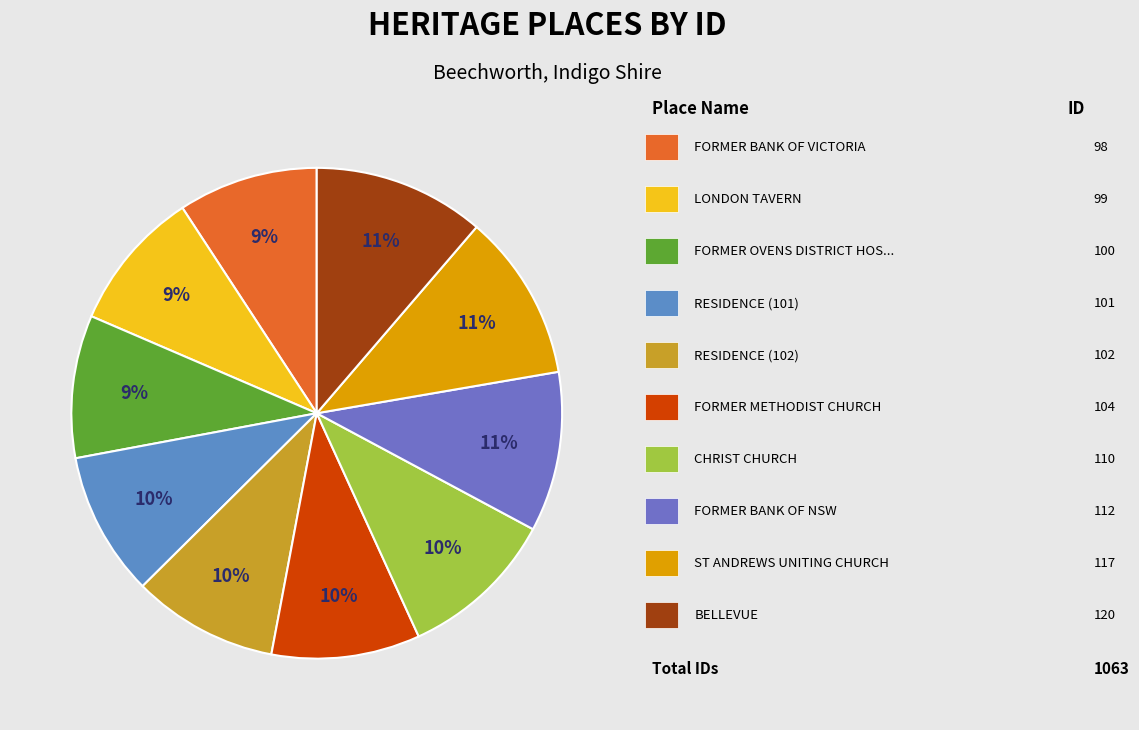

Count the number of slices in the pie.

10